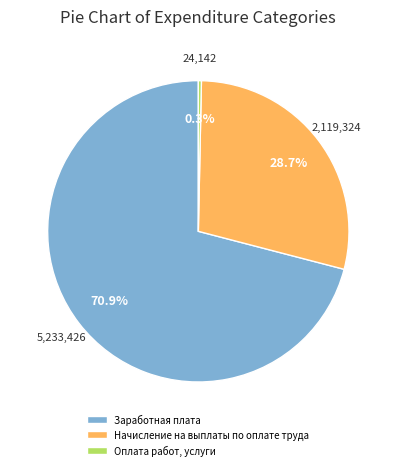

Count the number of slices in the pie.

3